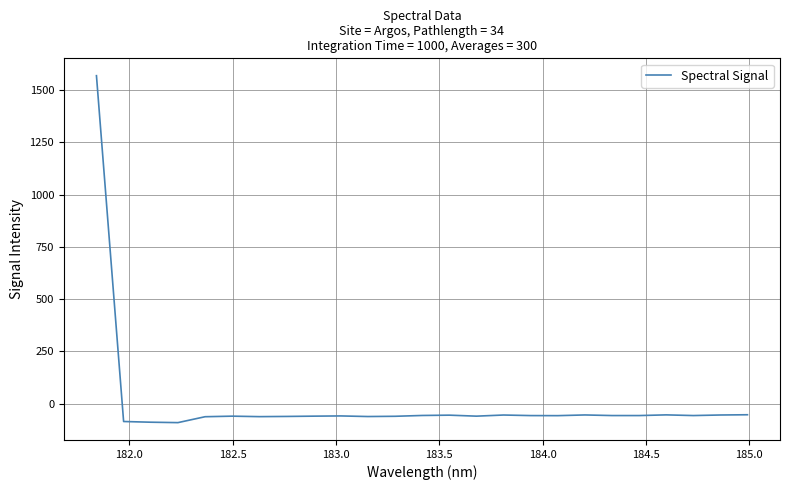

What is the minimum value shown in the chart?

-91.0